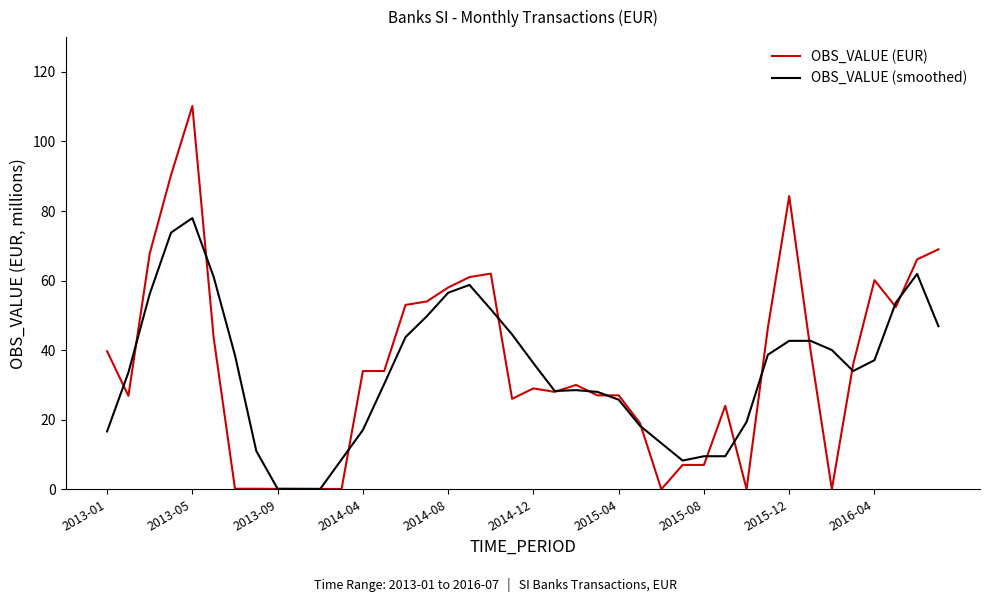

Rank the series by their maximum value, from lowest to highest.

OBS_VALUE (smoothed), OBS_VALUE (EUR)